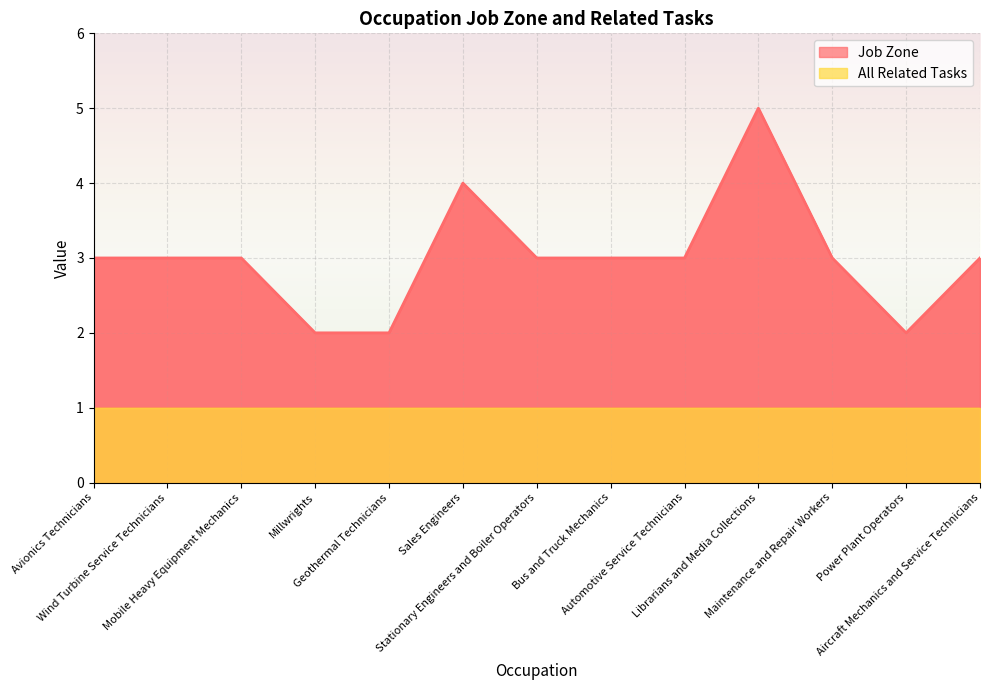

What is the sum of the values at Wind Turbine Service Technicians and Bus and Truck Mechanics?

6